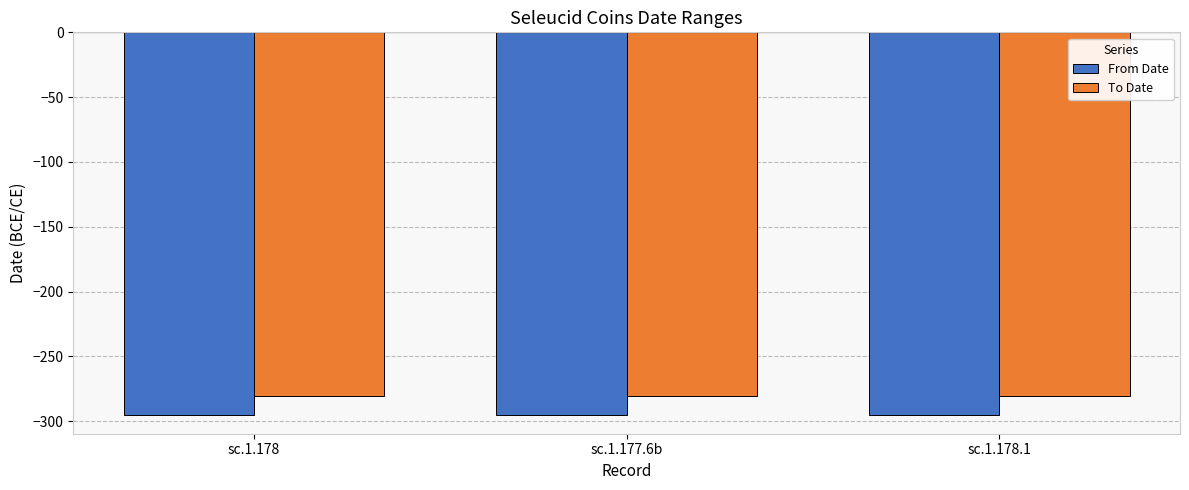

What is the smallest value displayed?

-295